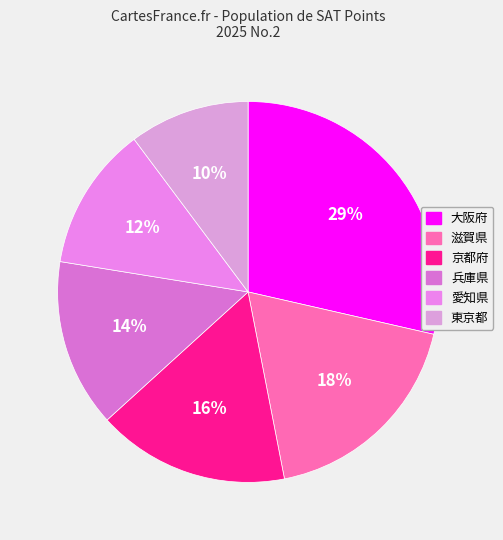

Which slice is the smallest?

東京都